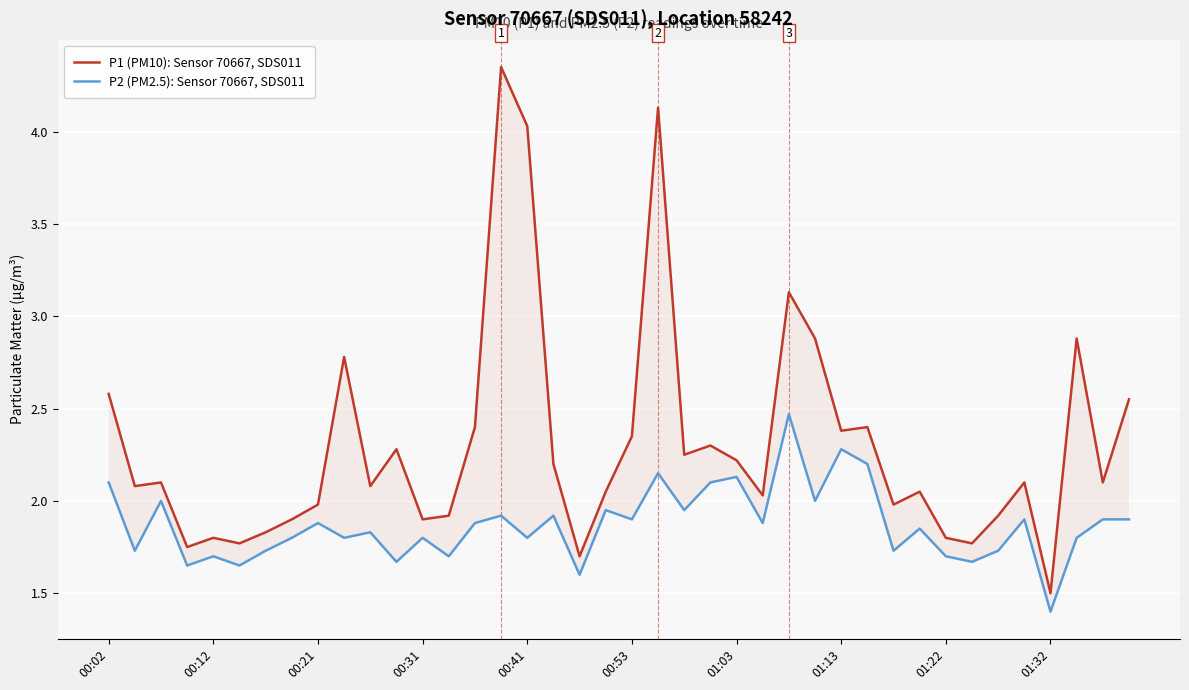

Rank the categories by P1 (PM10): Sensor 70667, SDS011 value from highest to lowest.

15, 21, 16, 26, 27, 37, 01:32, 00:02, 39, 14, 29, 28, 20, 23, 11, 22, 24, 17, 00:21, 35, 38, 00:12, 10, 19, 31, 25, 01:22, 30, 13, 34, 01:13, 12, 01:03, 00:41, 32, 00:53, 33, 00:31, 18, 36